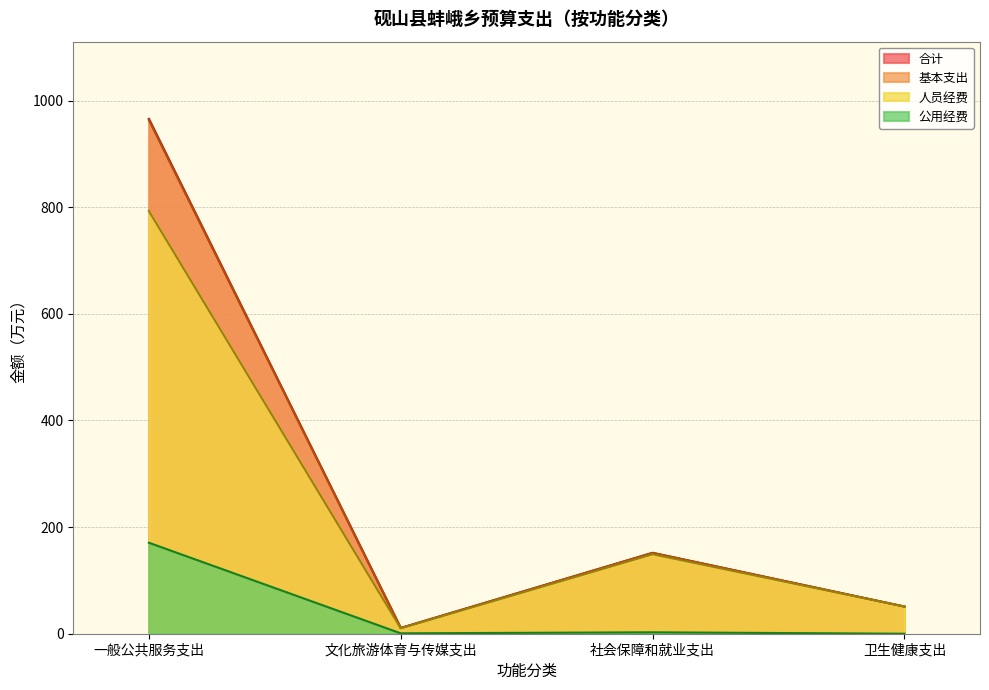

What is the value of the 基本支出 point at the 1st from the left?

963.6